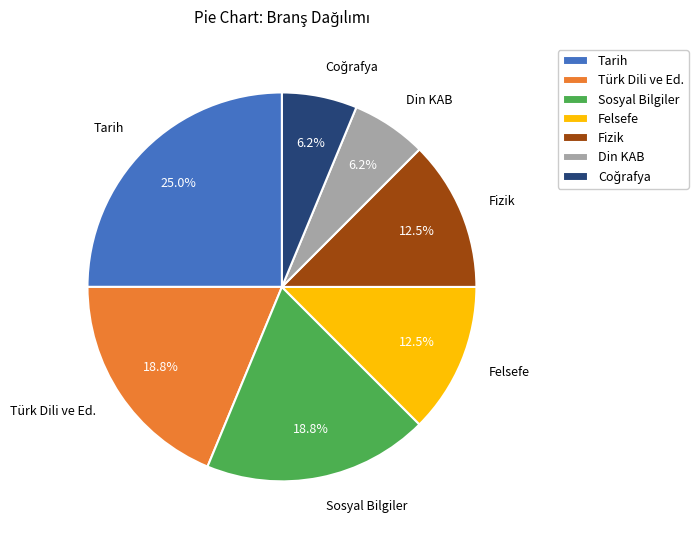

What is the largest slice in the pie chart?

Tarih